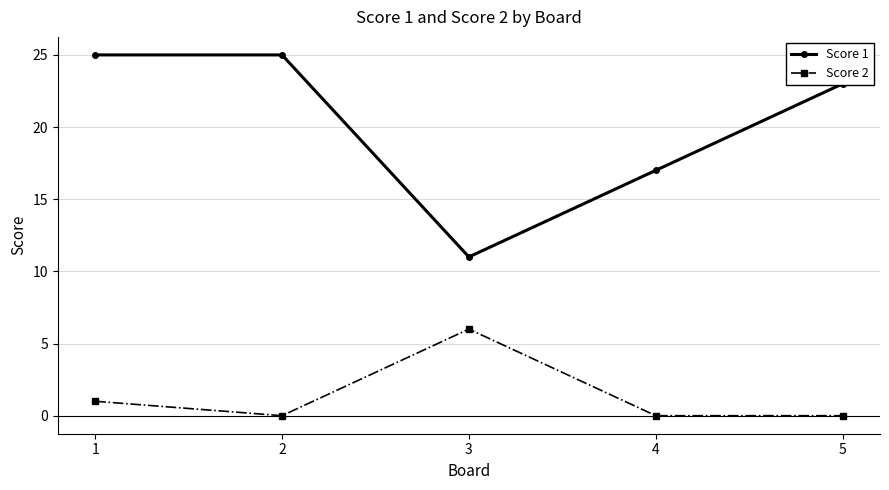

Between 2 and 4, which series saw the biggest shift?

Score 1